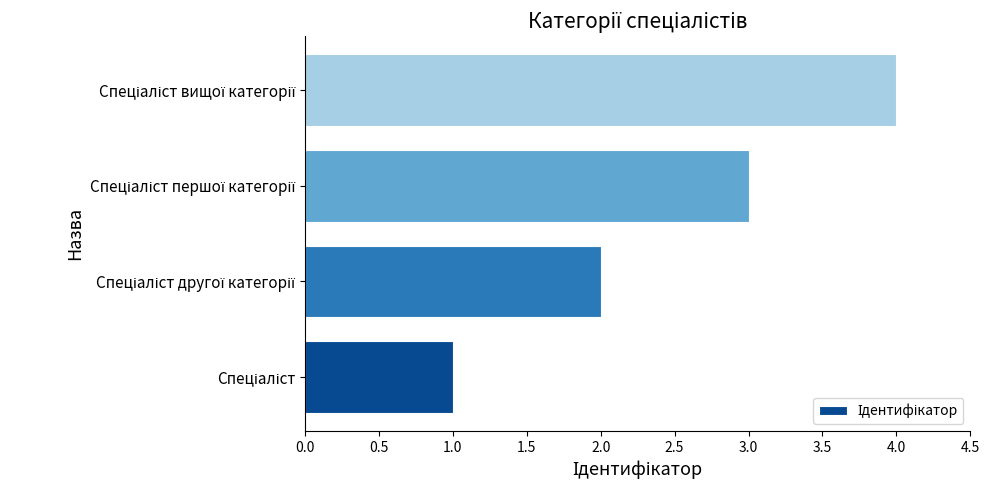

What is the difference between the maximum and minimum values?

3